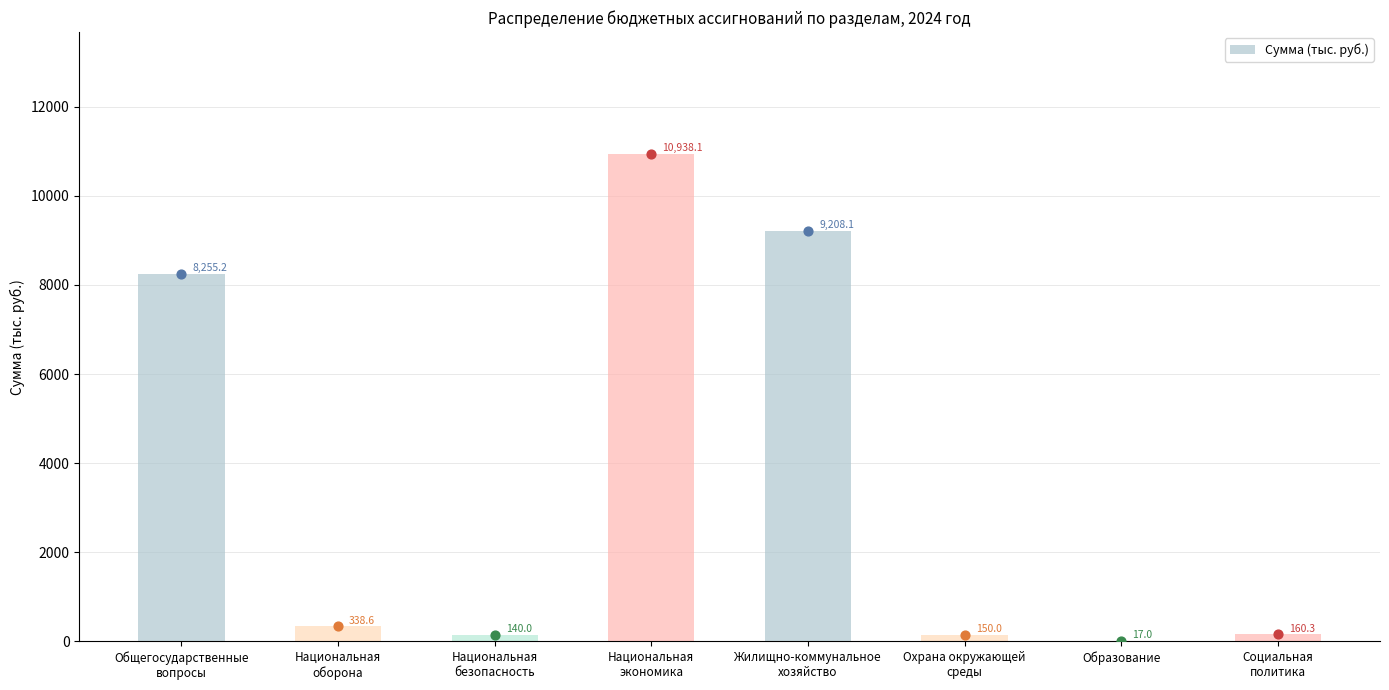

What is the ratio of the value at Охрана окружающей
среды to the value at Национальная
оборона?

0.4